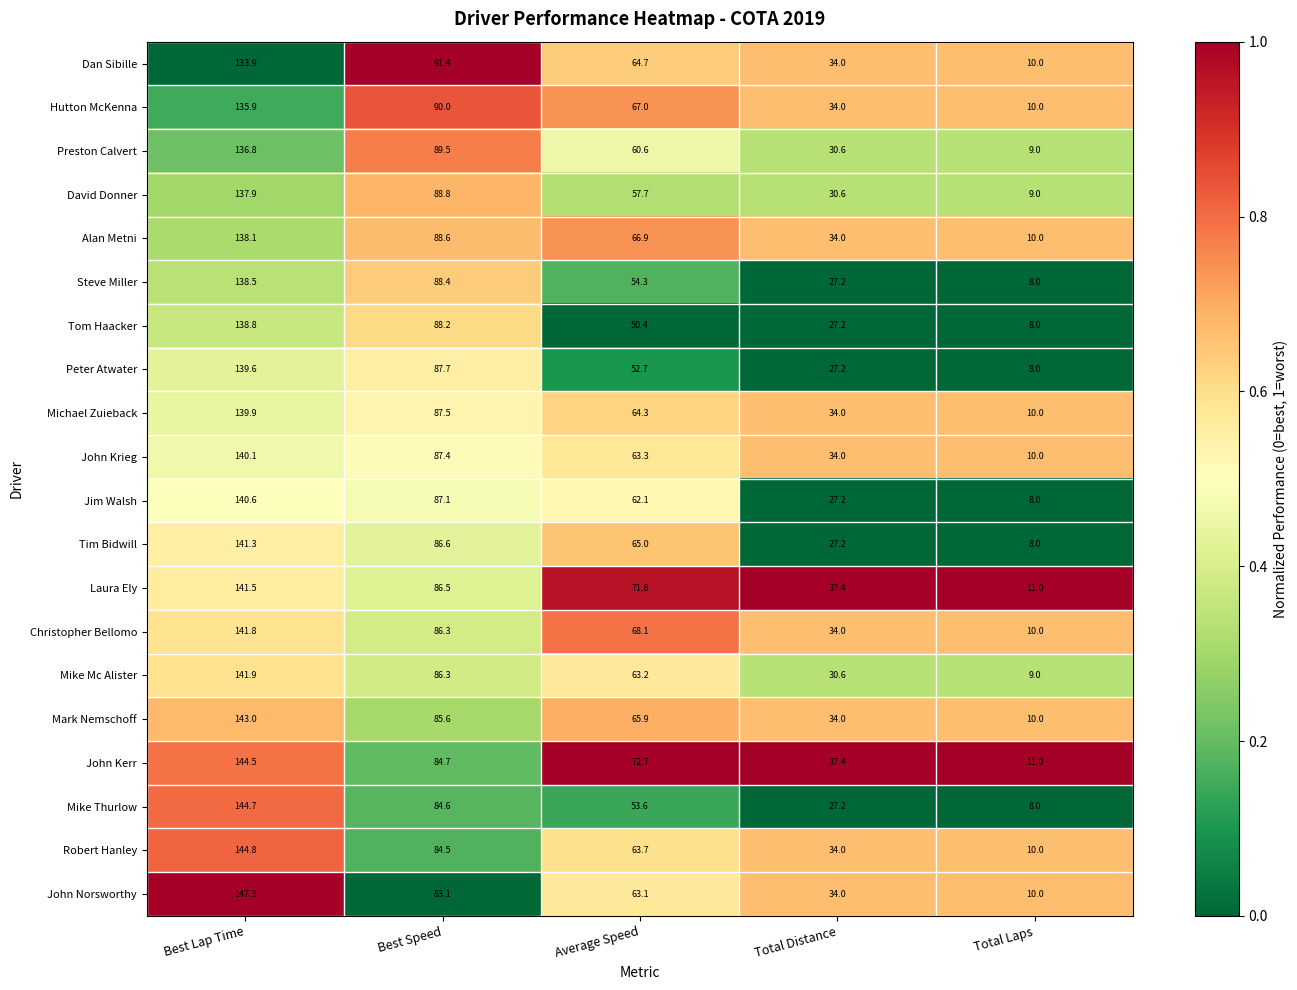

Rank the series at Average Speed from lowest to highest value.

Tom Haacker, Peter Atwater, Mike Thurlow, Steve Miller, David Donner, Preston Calvert, Jim Walsh, John Norsworthy, Mike Mc Alister, John Krieg, Robert Hanley, Michael Zuieback, Dan Sibille, Tim Bidwill, Mark Nemschoff, Alan Metni, Hutton McKenna, Christopher Bellomo, Laura Ely, John Kerr